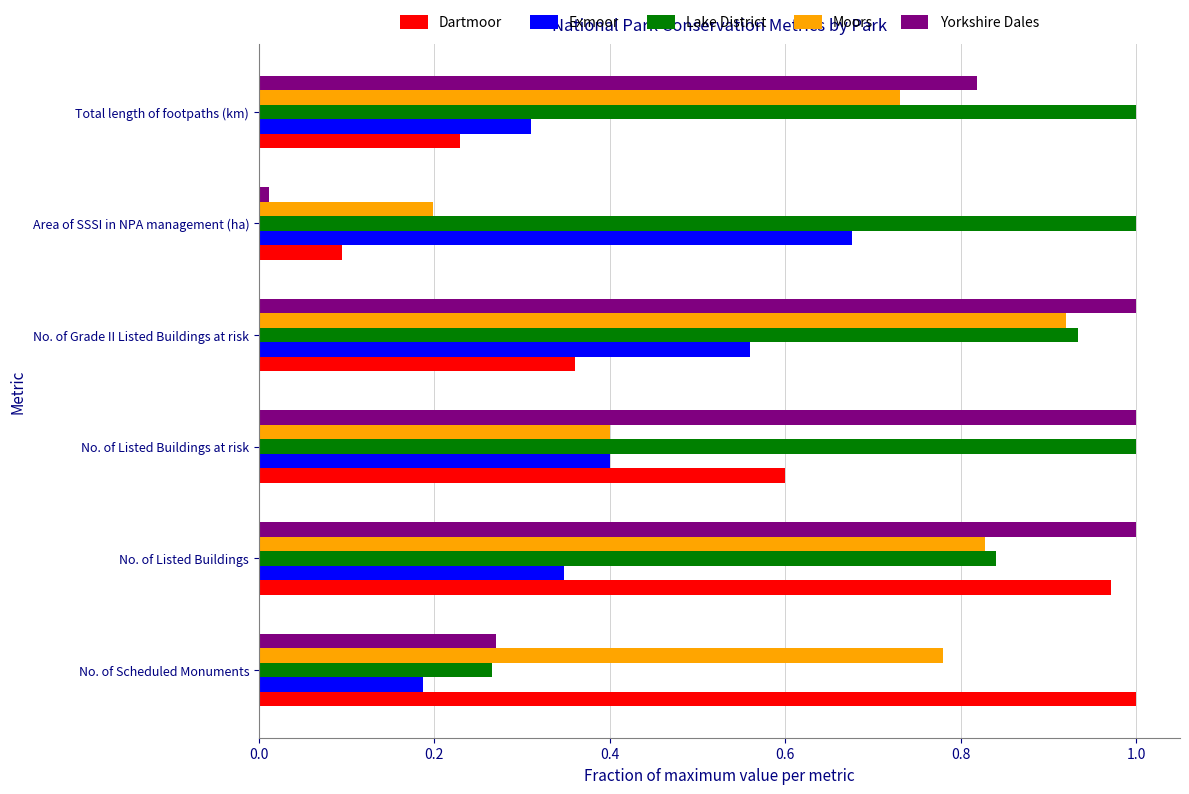

Which series has the largest total across all categories?

Lake District